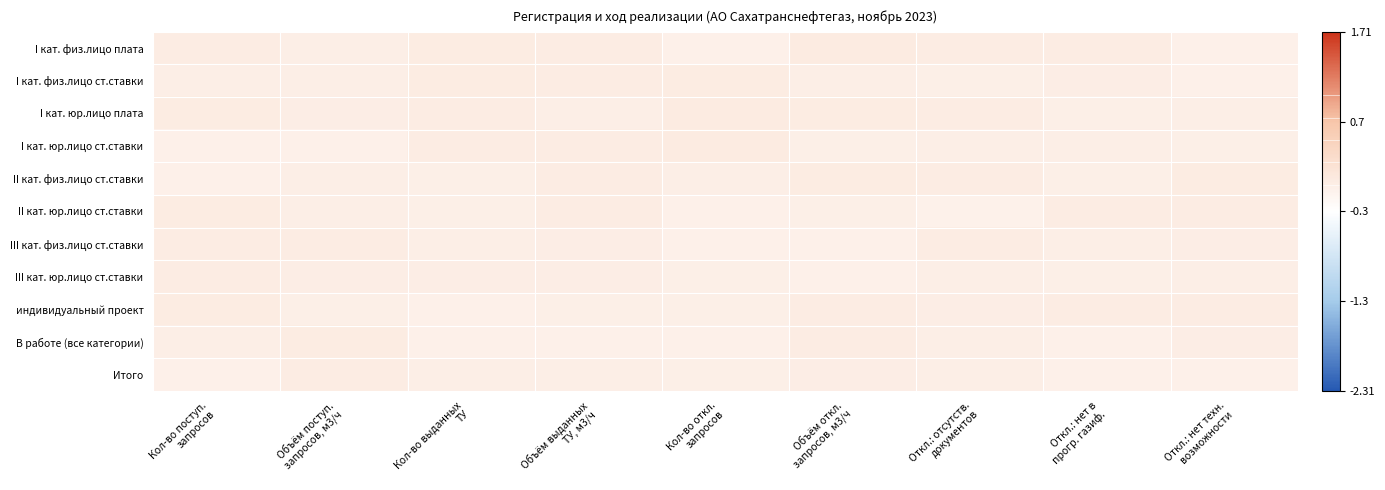

Reading left to right, transcribe all the data shown in this chart.

I кат. физ.лицо плата: Кол-во поступ.
запросов=0.0	Объём поступ.
запросов, м3/ч=-0.0	Кол-во выданных
ТУ=0.0	Объём выданных
ТУ, м3/ч=0.0	Кол-во откл.
запросов=-0.0	Объём откл.
запросов, м3/ч=0.0	Откл.: отсутств.
документов=0.0	Откл.: нет в
прогр. газиф.=0.0	Откл.: нет техн.
возможности=-0.0
I кат. физ.лицо ст.ставки: Кол-во поступ.
запросов=-0.0	Объём поступ.
запросов, м3/ч=-0.0	Кол-во выданных
ТУ=0.0	Объём выданных
ТУ, м3/ч=0.0	Кол-во откл.
запросов=0.0	Объём откл.
запросов, м3/ч=-0.0	Откл.: отсутств.
документов=-0.0	Откл.: нет в
прогр. газиф.=0.0	Откл.: нет техн.
возможности=-0.0
I кат. юр.лицо плата: Кол-во поступ.
запросов=0.0	Объём поступ.
запросов, м3/ч=0.0	Кол-во выданных
ТУ=0.0	Объём выданных
ТУ, м3/ч=-0.0	Кол-во откл.
запросов=0.0	Объём откл.
запросов, м3/ч=0.0	Откл.: отсутств.
документов=0.0	Откл.: нет в
прогр. газиф.=-0.0	Откл.: нет техн.
возможности=-0.0
I кат. юр.лицо ст.ставки: Кол-во поступ.
запросов=-0.0	Объём поступ.
запросов, м3/ч=-0.0	Кол-во выданных
ТУ=0.0	Объём выданных
ТУ, м3/ч=0.0	Кол-во откл.
запросов=0.0	Объём откл.
запросов, м3/ч=-0.0	Откл.: отсутств.
документов=-0.0	Откл.: нет в
прогр. газиф.=-0.0	Откл.: нет техн.
возможности=-0.0
II кат. физ.лицо ст.ставки: Кол-во поступ.
запросов=-0.0	Объём поступ.
запросов, м3/ч=-0.0	Кол-во выданных
ТУ=-0.0	Объём выданных
ТУ, м3/ч=0.0	Кол-во откл.
запросов=-0.0	Объём откл.
запросов, м3/ч=0.0	Откл.: отсутств.
документов=0.0	Откл.: нет в
прогр. газиф.=-0.0	Откл.: нет техн.
возможности=0.0
II кат. юр.лицо ст.ставки: Кол-во поступ.
запросов=0.0	Объём поступ.
запросов, м3/ч=-0.0	Кол-во выданных
ТУ=-0.0	Объём выданных
ТУ, м3/ч=0.0	Кол-во откл.
запросов=-0.0	Объём откл.
запросов, м3/ч=-0.0	Откл.: отсутств.
документов=-0.0	Откл.: нет в
прогр. газиф.=0.0	Откл.: нет техн.
возможности=0.0
III кат. физ.лицо ст.ставки: Кол-во поступ.
запросов=0.0	Объём поступ.
запросов, м3/ч=0.0	Кол-во выданных
ТУ=-0.0	Объём выданных
ТУ, м3/ч=0.0	Кол-во откл.
запросов=-0.0	Объём откл.
запросов, м3/ч=-0.0	Откл.: отсутств.
документов=0.0	Откл.: нет в
прогр. газиф.=-0.0	Откл.: нет техн.
возможности=0.0
III кат. юр.лицо ст.ставки: Кол-во поступ.
запросов=0.0	Объём поступ.
запросов, м3/ч=0.0	Кол-во выданных
ТУ=0.0	Объём выданных
ТУ, м3/ч=0.0	Кол-во откл.
запросов=-0.0	Объём откл.
запросов, м3/ч=-0.0	Откл.: отсутств.
документов=-0.0	Откл.: нет в
прогр. газиф.=-0.0	Откл.: нет техн.
возможности=-0.0
индивидуальный проект: Кол-во поступ.
запросов=0.0	Объём поступ.
запросов, м3/ч=-0.0	Кол-во выданных
ТУ=-0.0	Объём выданных
ТУ, м3/ч=-0.0	Кол-во откл.
запросов=-0.0	Объём откл.
запросов, м3/ч=0.0	Откл.: отсутств.
документов=0.0	Откл.: нет в
прогр. газиф.=0.0	Откл.: нет техн.
возможности=0.0
В работе (все категории): Кол-во поступ.
запросов=-0.0	Объём поступ.
запросов, м3/ч=0.0	Кол-во выданных
ТУ=-0.0	Объём выданных
ТУ, м3/ч=-0.0	Кол-во откл.
запросов=-0.0	Объём откл.
запросов, м3/ч=0.0	Откл.: отсутств.
документов=-0.0	Откл.: нет в
прогр. газиф.=-0.0	Откл.: нет техн.
возможности=0.0
Итого: Кол-во поступ.
запросов=-0.0	Объём поступ.
запросов, м3/ч=0.0	Кол-во выданных
ТУ=-0.0	Объём выданных
ТУ, м3/ч=-0.0	Кол-во откл.
запросов=-0.0	Объём откл.
запросов, м3/ч=0.0	Откл.: отсутств.
документов=-0.0	Откл.: нет в
прогр. газиф.=-0.0	Откл.: нет техн.
возможности=-0.0